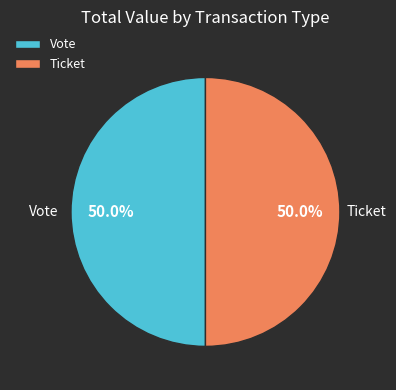

To the nearest percent, what is the combined percentage of Vote and Ticket?

100%